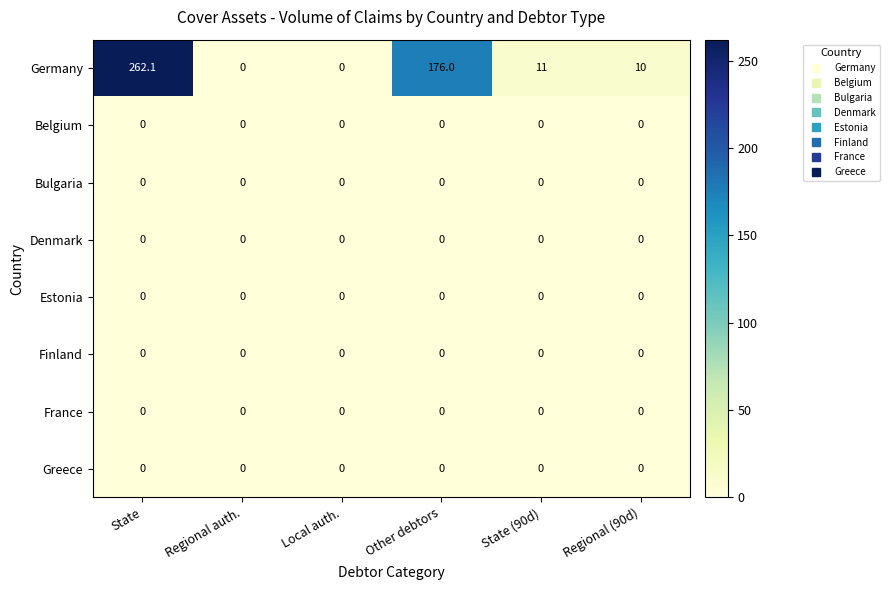

What is the maximum value shown in the chart?

262.1